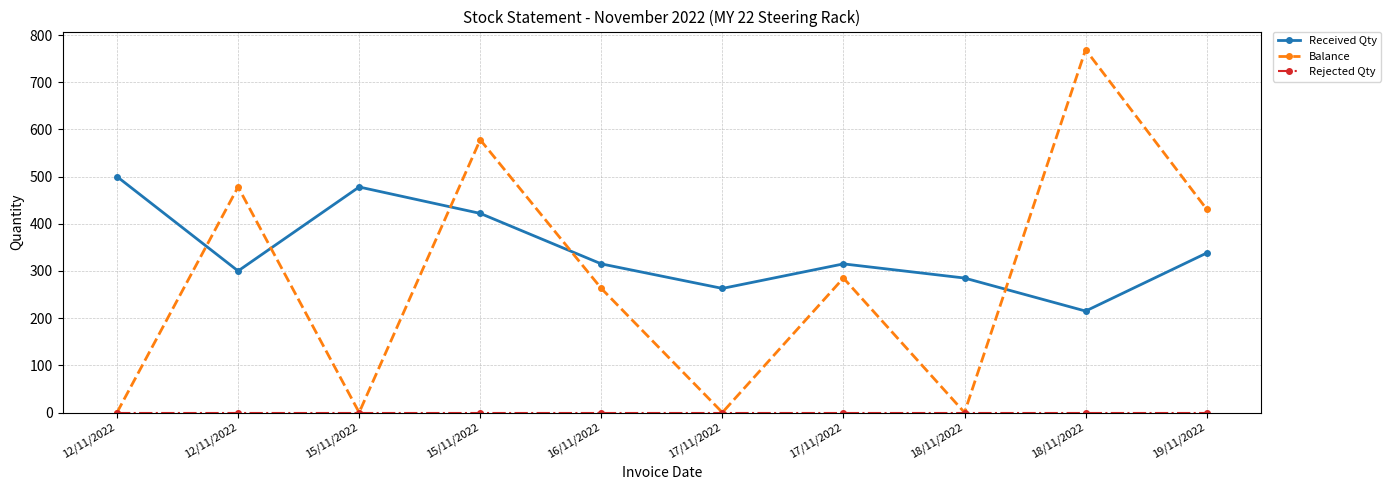

How many data points in Balance are less than 285?

5